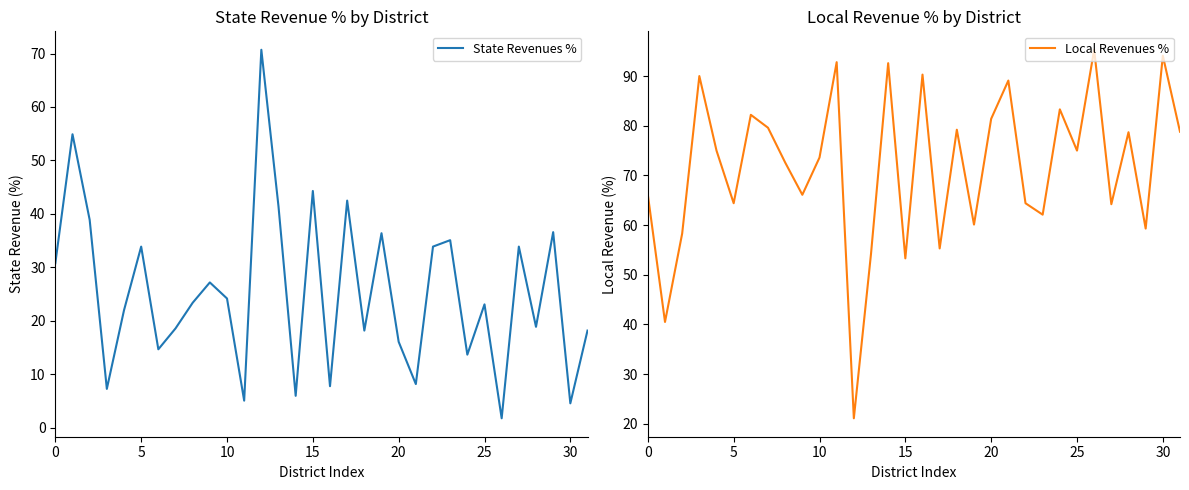

What is the average value of the State Revenues % series?

25.4